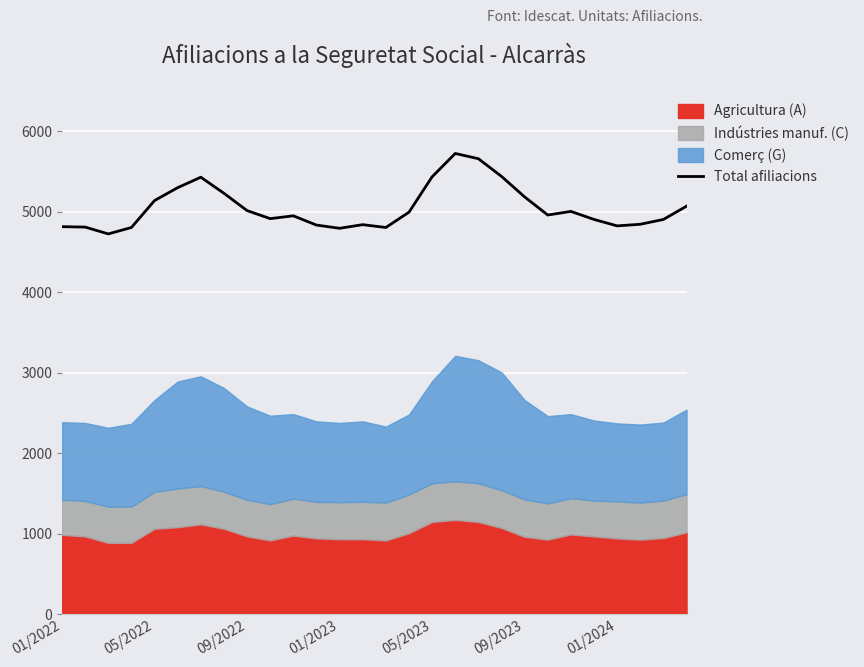

Is it true that Total afiliacions equals 1566 at 05/2023?

False